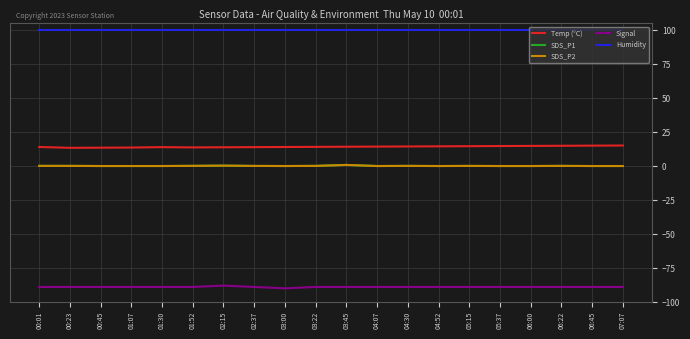

Which series has the largest total across all categories?

Humidity